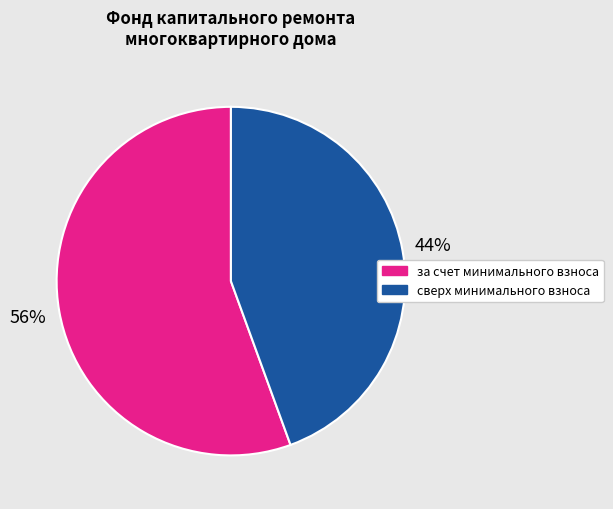

How many slices are in this pie chart?

2